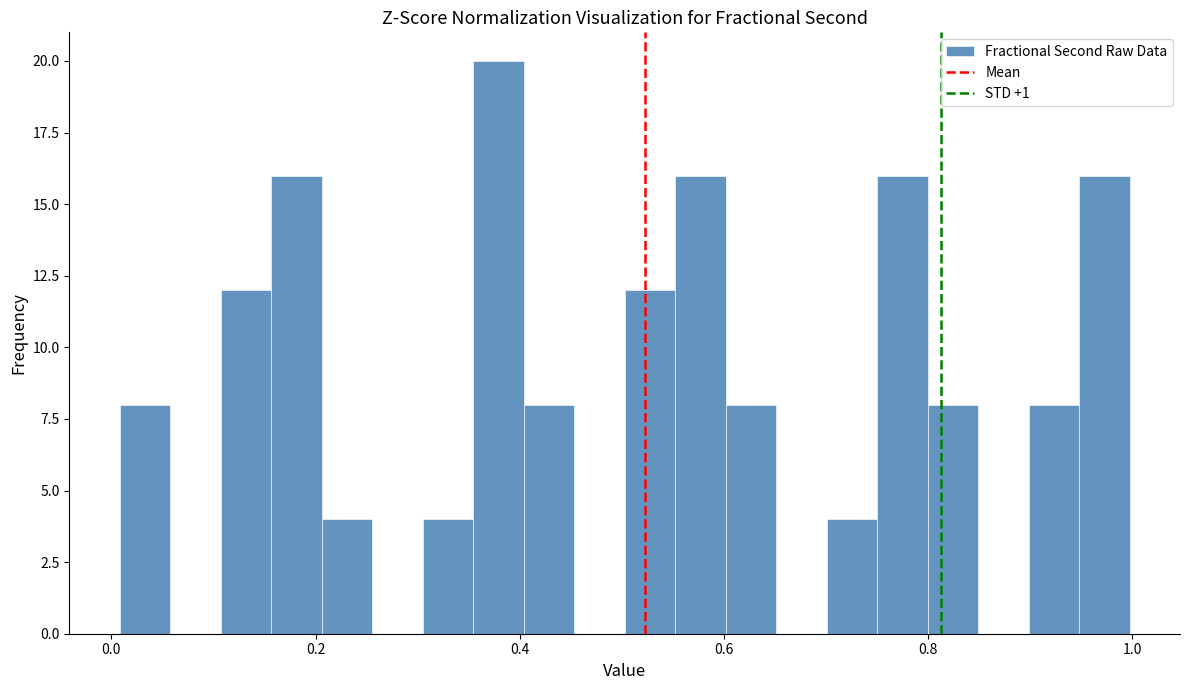

Around what value on the x-axis is the tallest bar? Give the approximate position of its centre, as read against the axis.

0.38